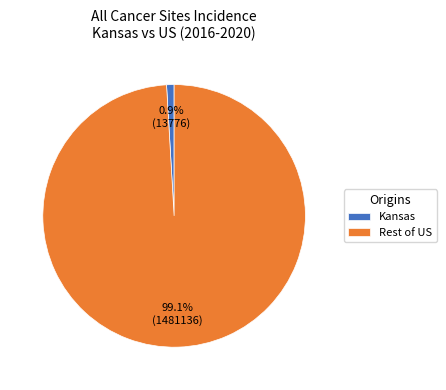

To the nearest percent, what is the difference between the largest and smallest slice percentages?

98%